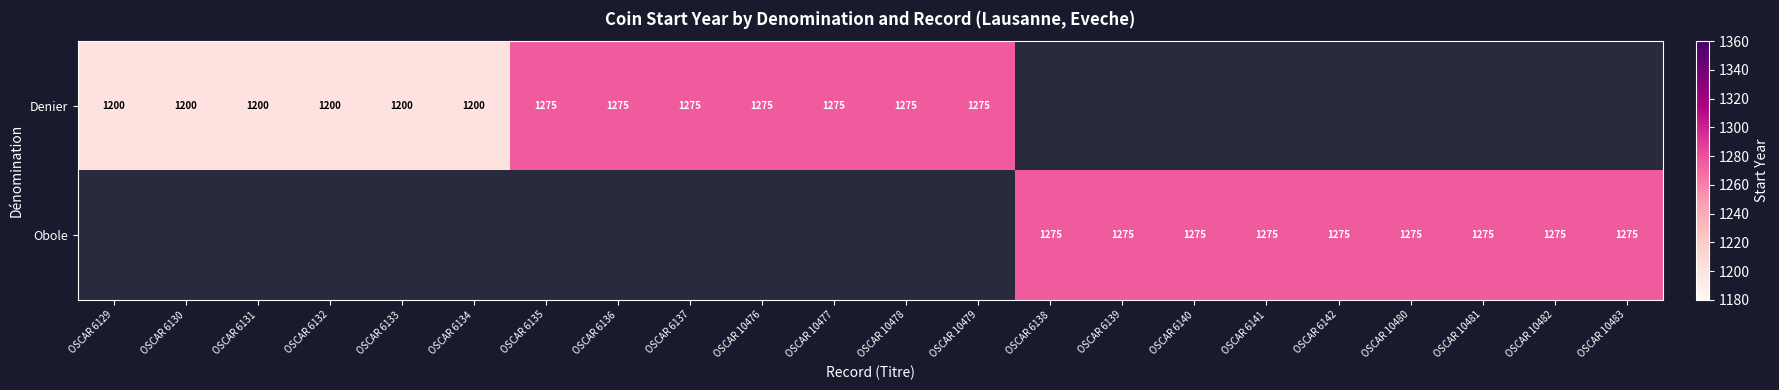

True or false: Denier has a value of 1200 at OSCAR 6132.

True